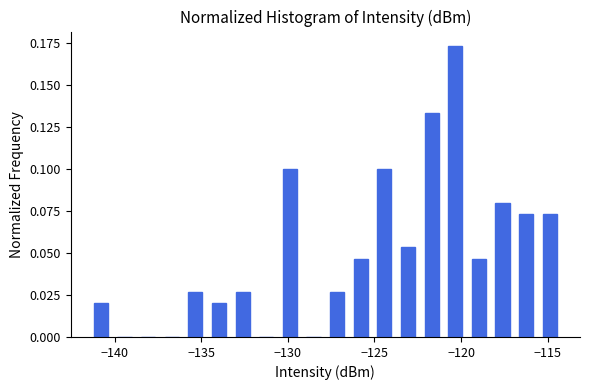

Read against the x-axis, roughly where is the centre of the tallest bar?

-120.5